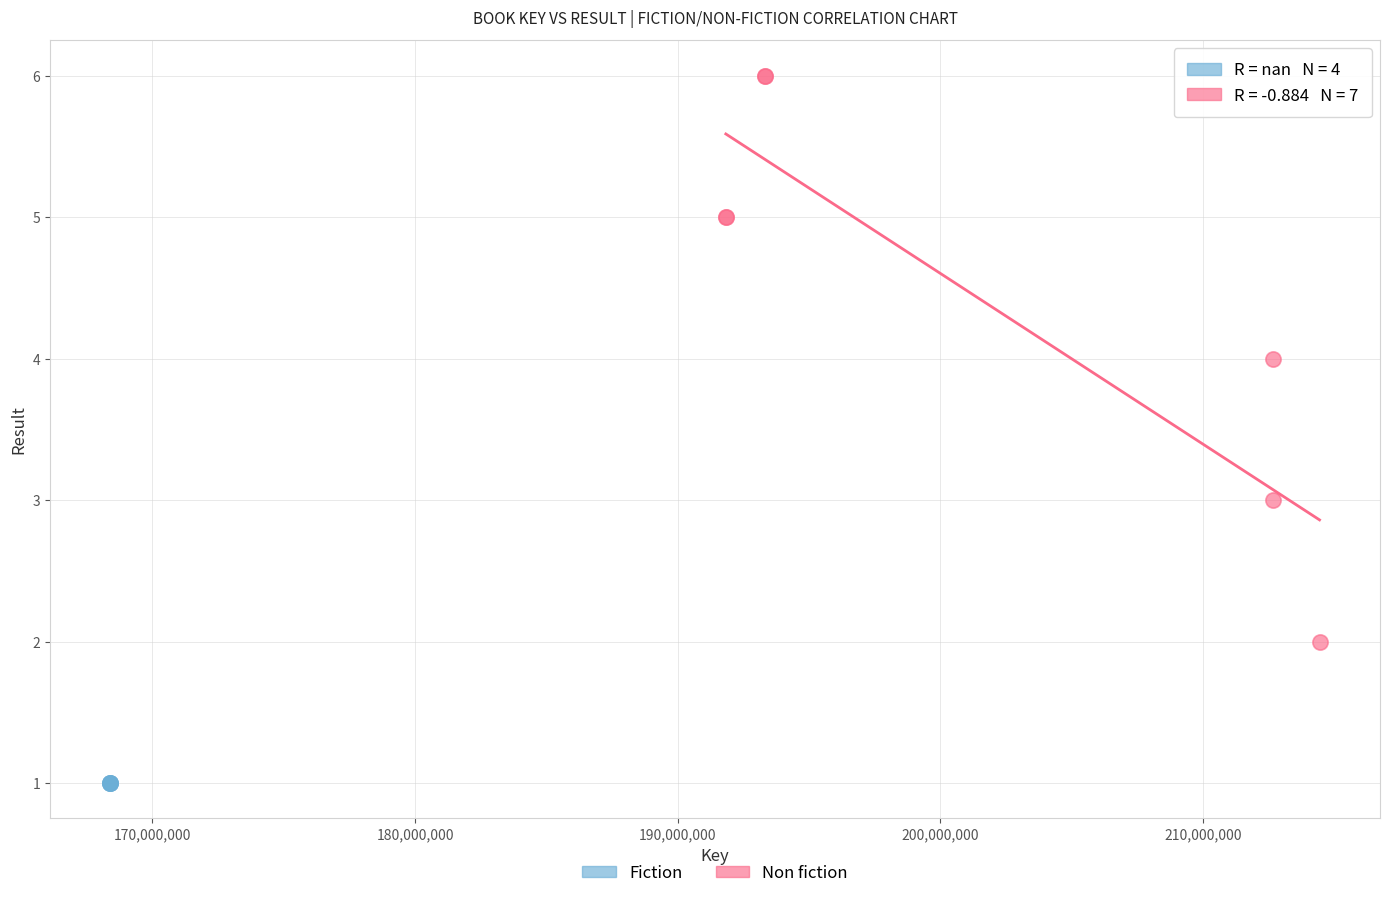

Which series contains the lowest Y value?

Fiction